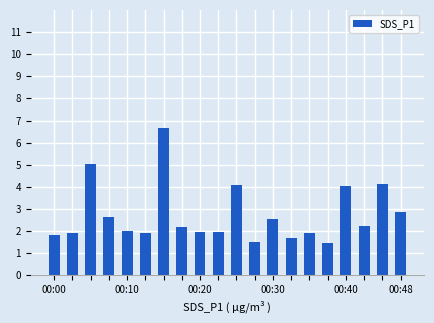

What is the smallest value displayed?

1.5